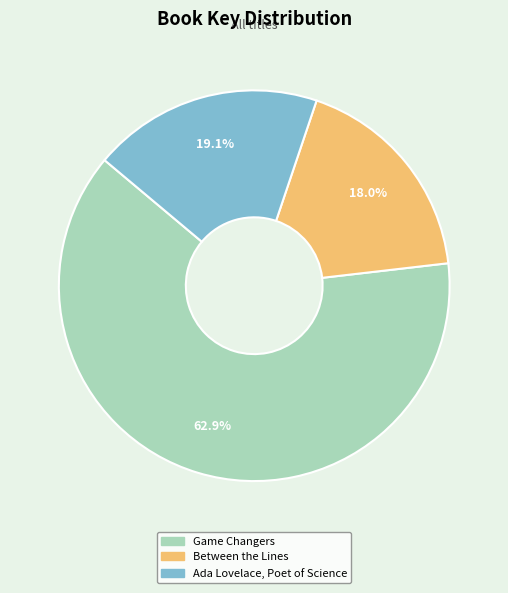

To the nearest percent, what portion does Between the Lines represent?

18%